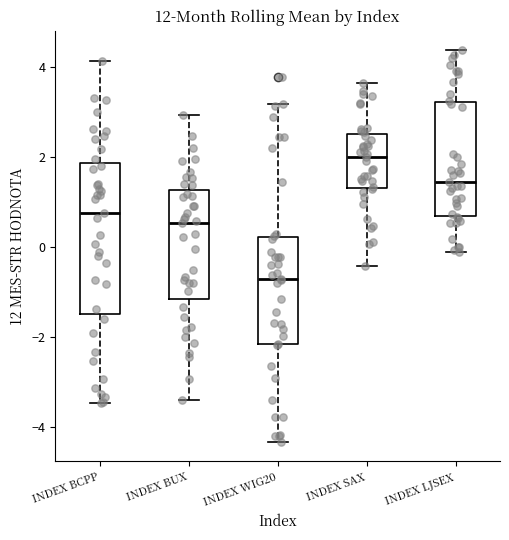

Which box's median line is the highest?

INDEX SAX